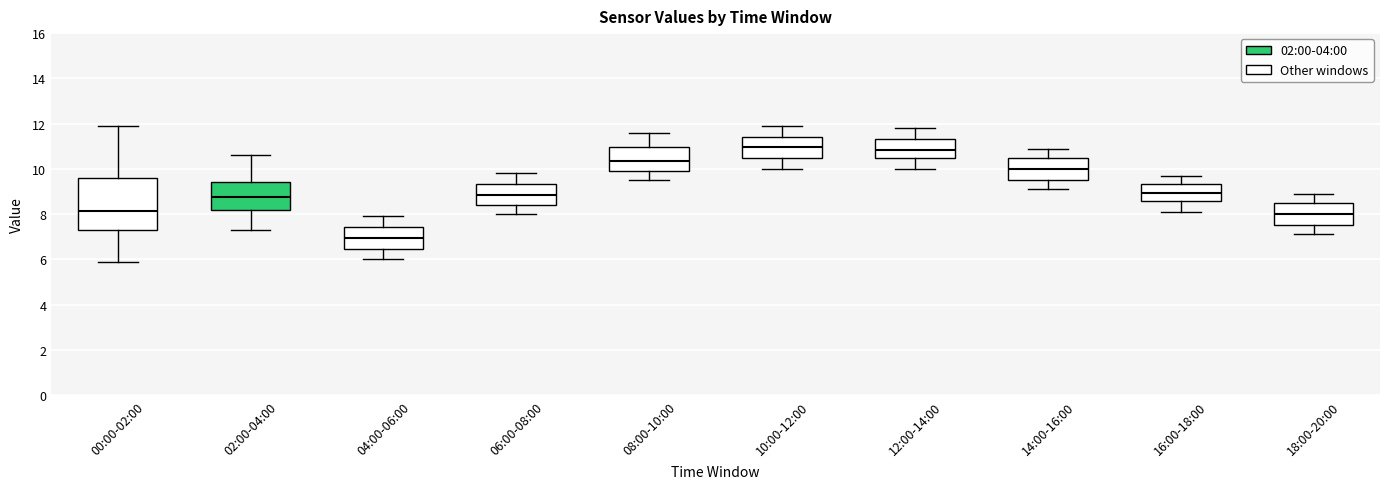

Where is the lower edge of the box for 10:00-12:00 on the y-axis? The values are not printed on the chart, so give them approximately, as read against the axis.

10.4